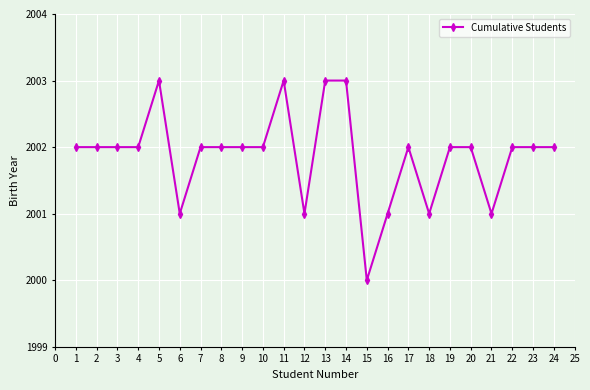

Between 20 and 18, which is larger?

20